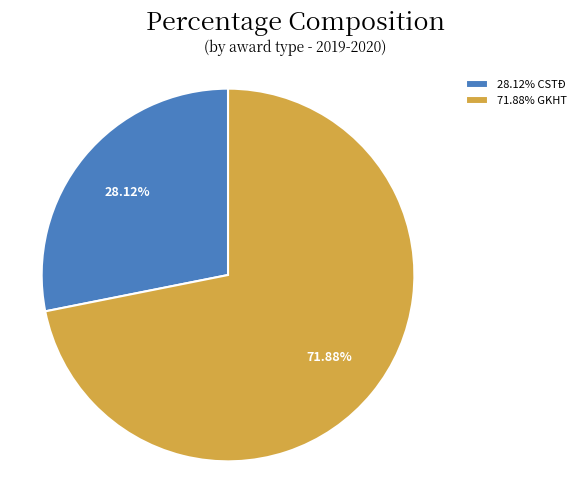

Does any single category account for the majority?

Yes